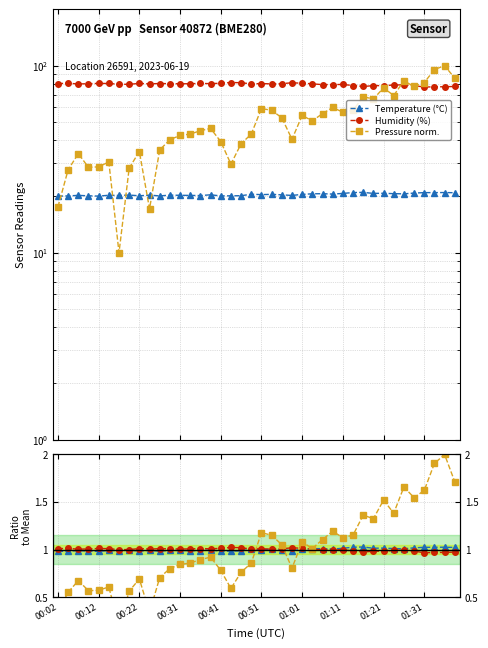

The Humidity (%) series shows 1.0 at 22. True or false?

True